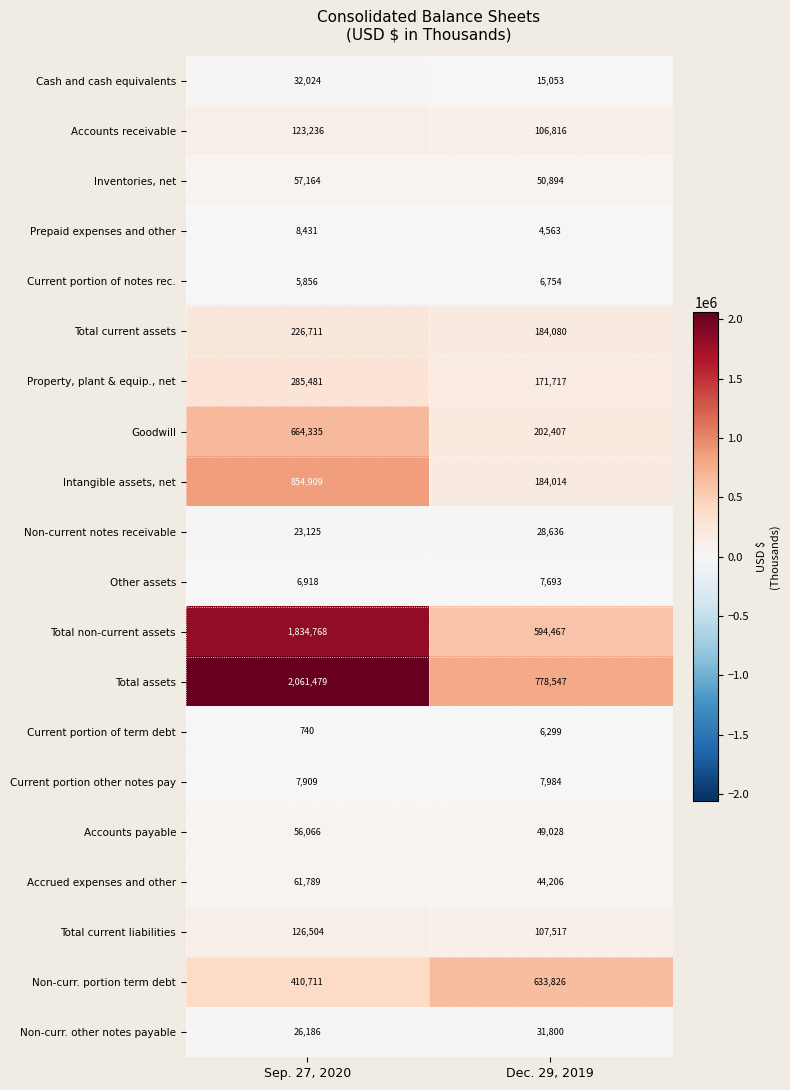

What is the maximum value shown in the chart?

2061479